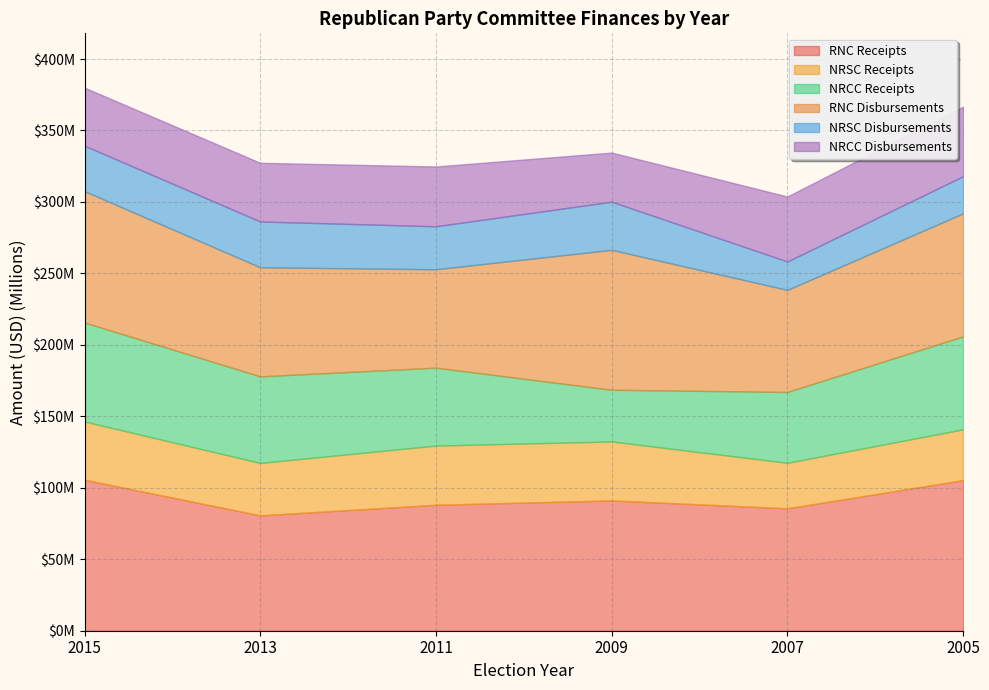

Is it true that NRSC Disbursements equals 8370961.5 at 2015?

False